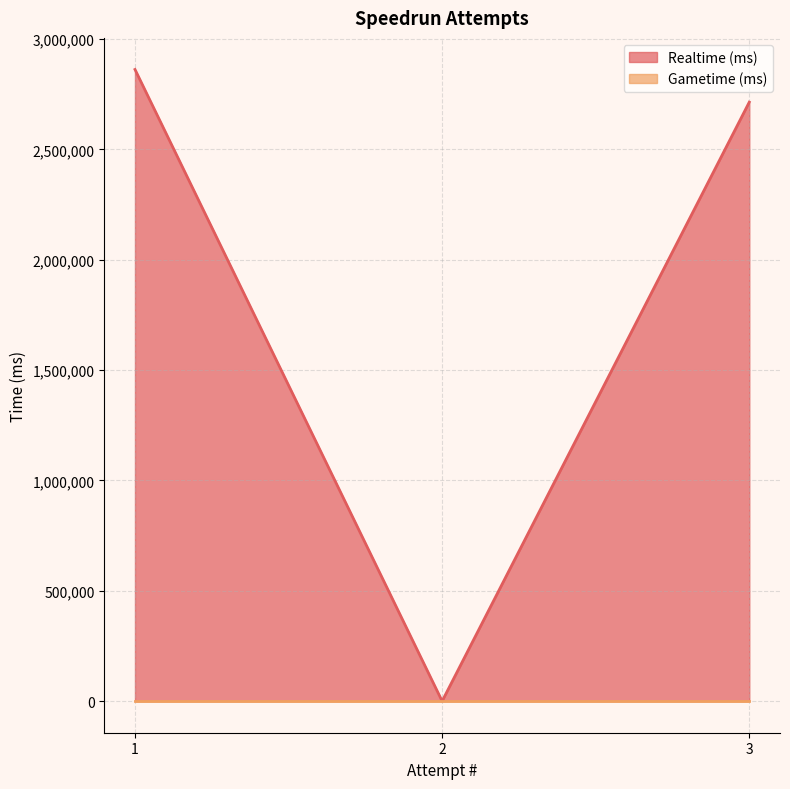

Reading left to right, transcribe all the data shown in this chart.

1=2862014	2=0	3=2714024